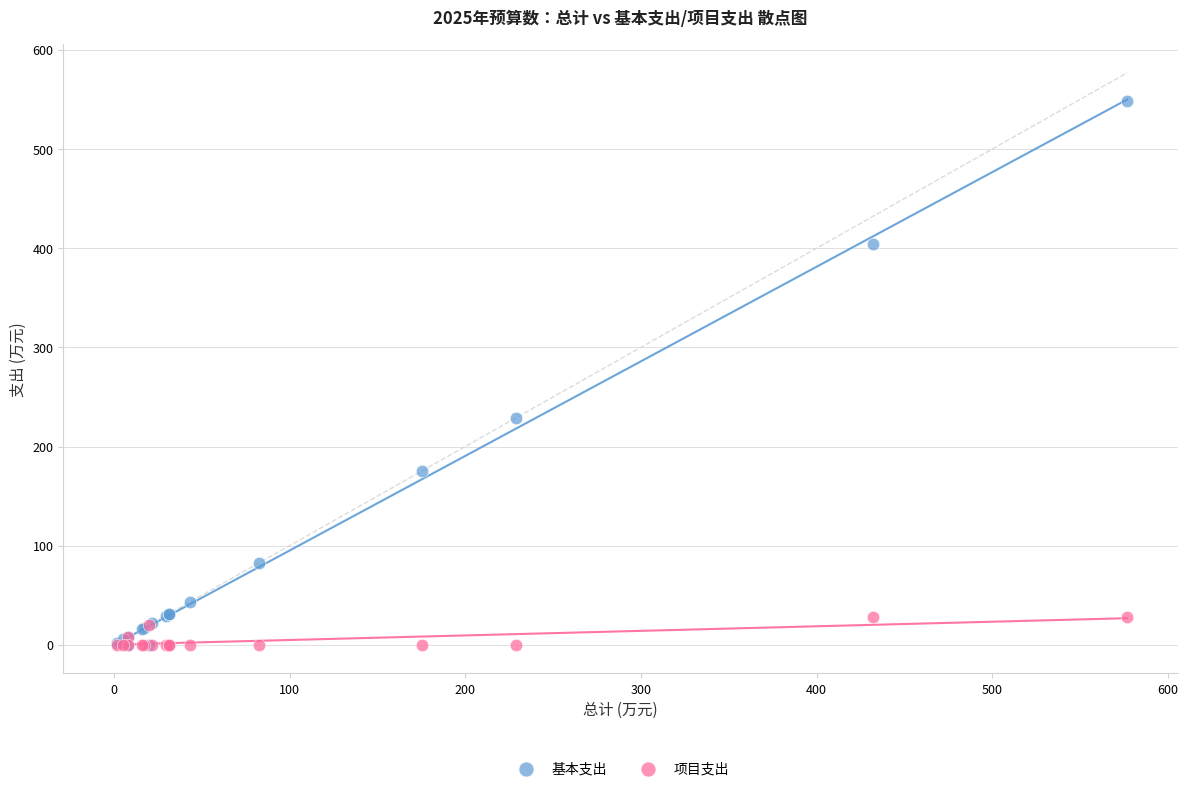

Which series contains the highest Y value?

基本支出